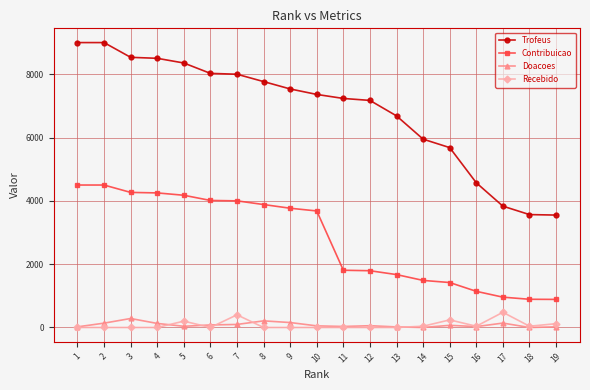

True or false: Recebido has more than 1 interior local peaks.

True